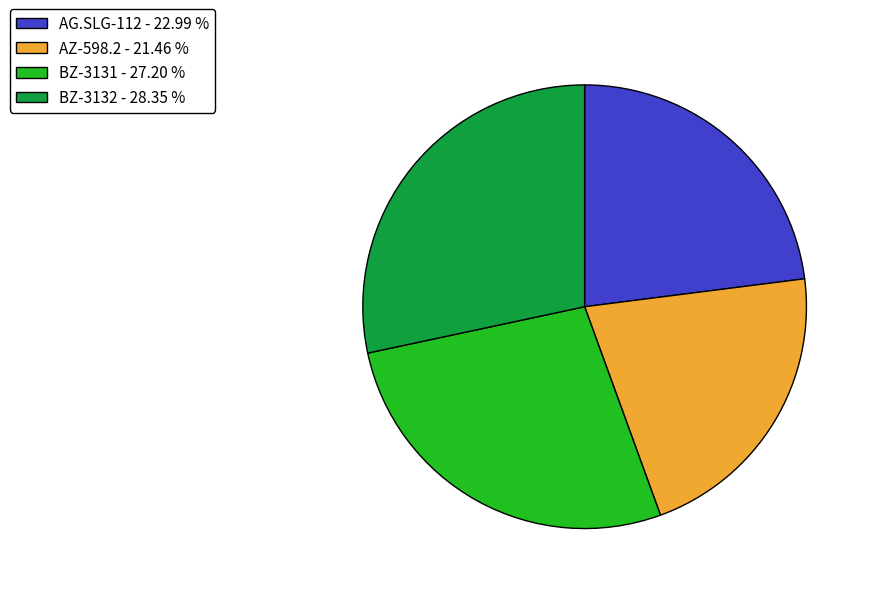

Between BZ-3132 and AG.SLG-112, which is larger?

BZ-3132